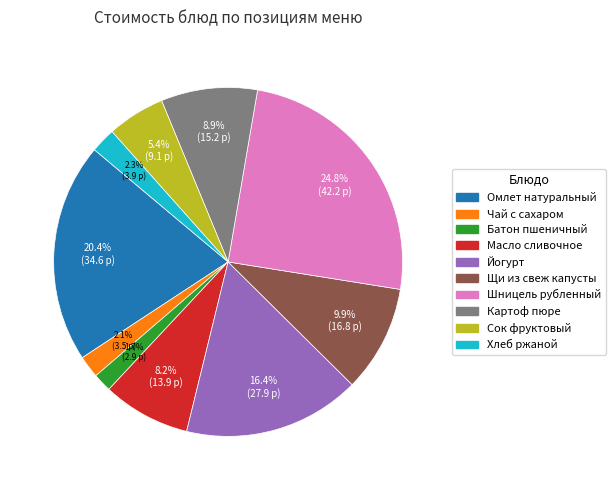

Between Картоф пюре and Омлет натуральный, which is larger?

Омлет натуральный